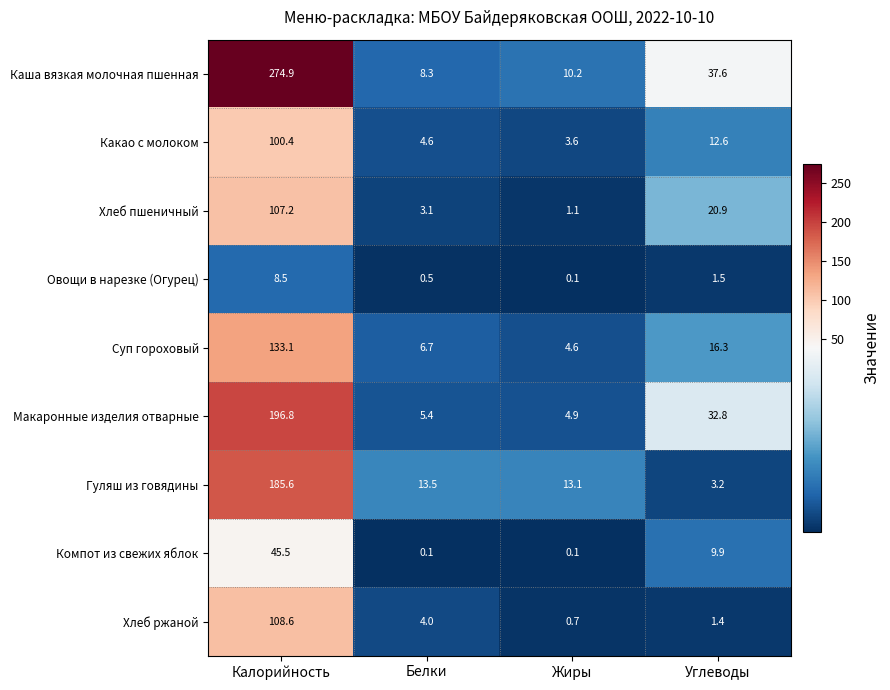

Between Белки and Жиры, which series saw the biggest shift?

Хлеб ржаной